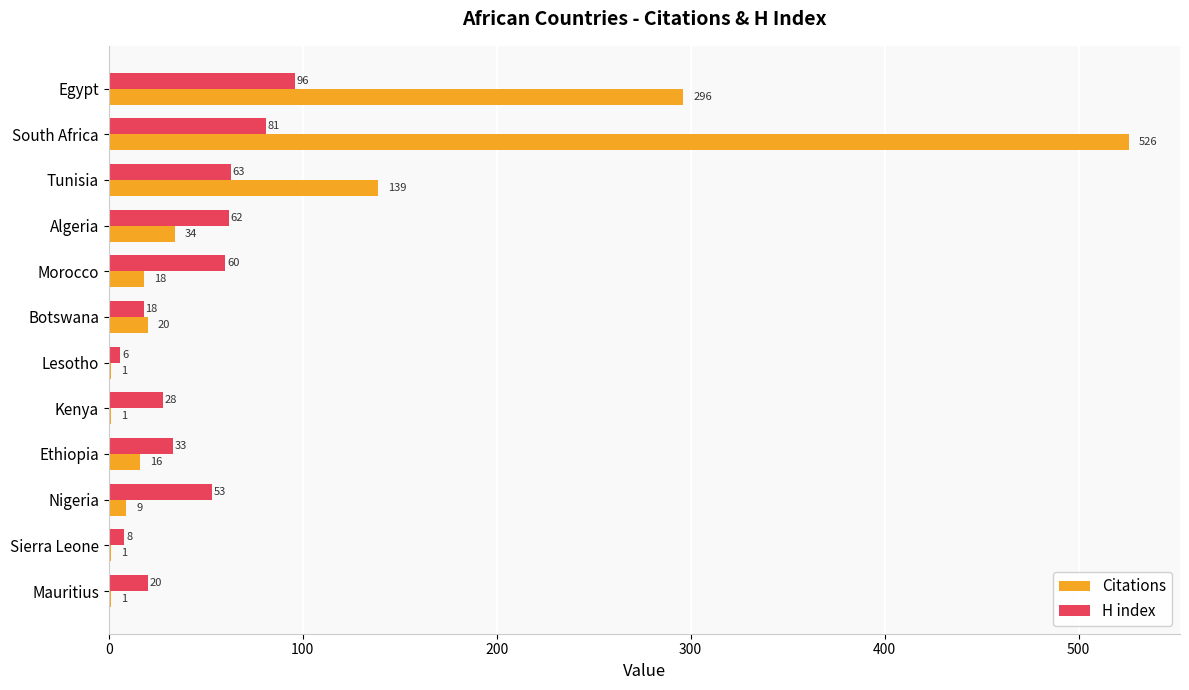

Which category has the highest value across all series?

South Africa